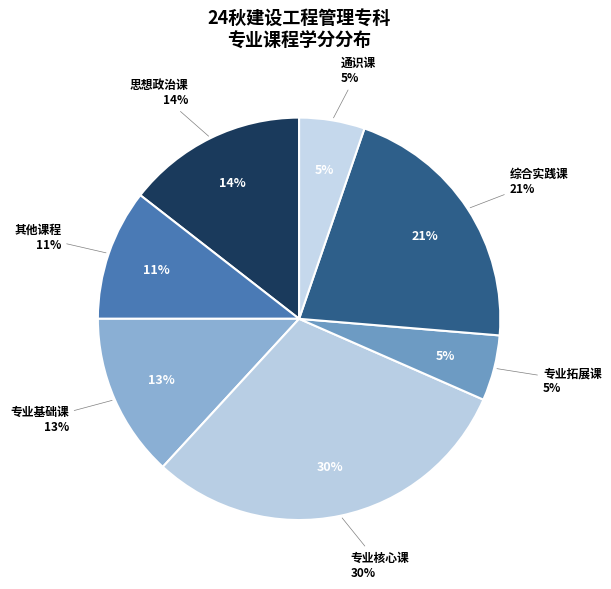

To the nearest percent, what percentage of the pie is 其他课程?

11%